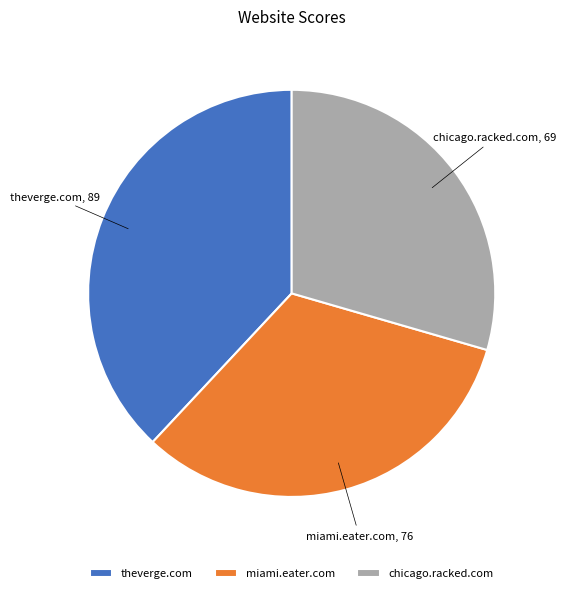

Combined, do chicago.racked.com and miami.eater.com account for over 50%?

Yes